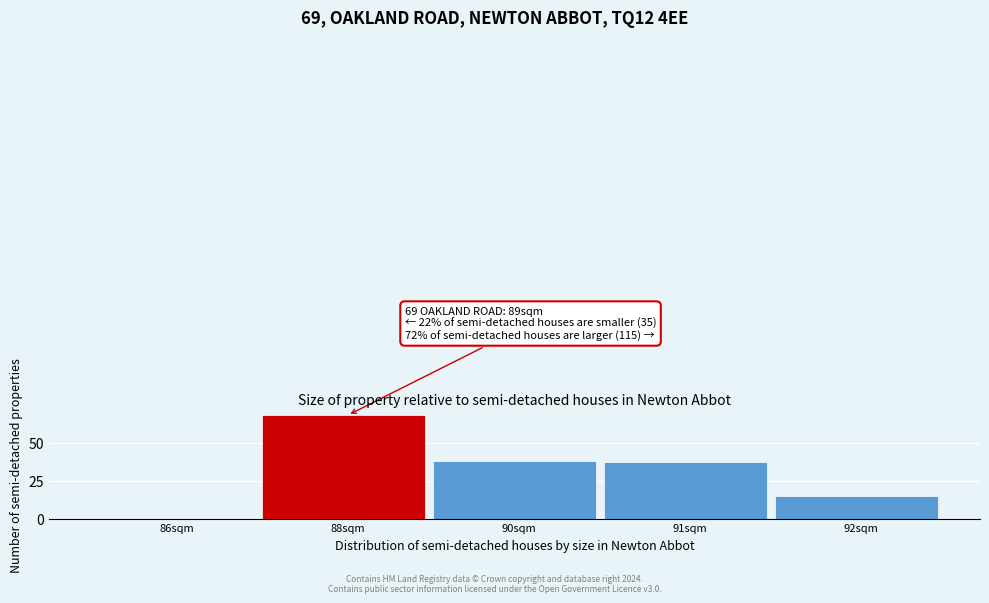

Reading right to left, list all the values displayed in this chart.

92sqm=15	91sqm=37	90sqm=38	88sqm=68	86sqm=0